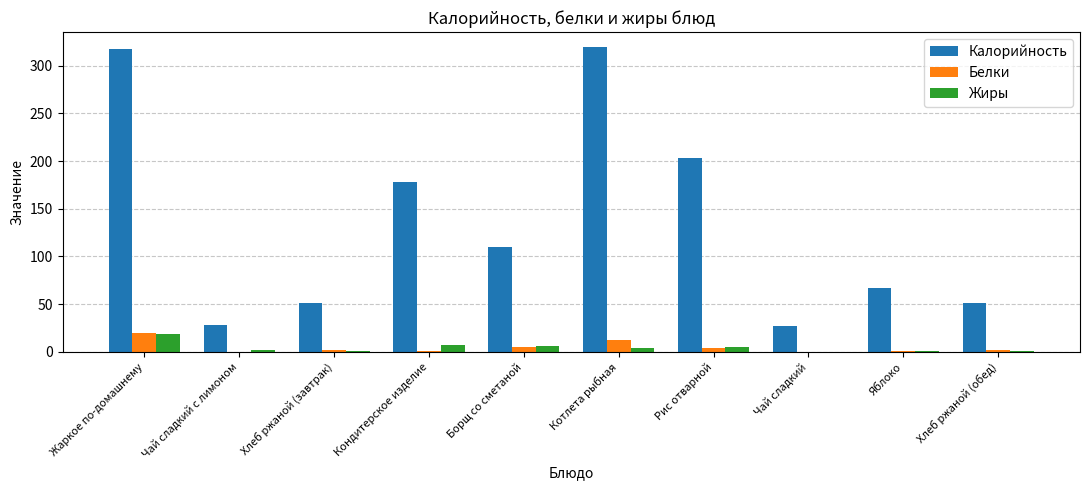

How many groups of bars are there?

10